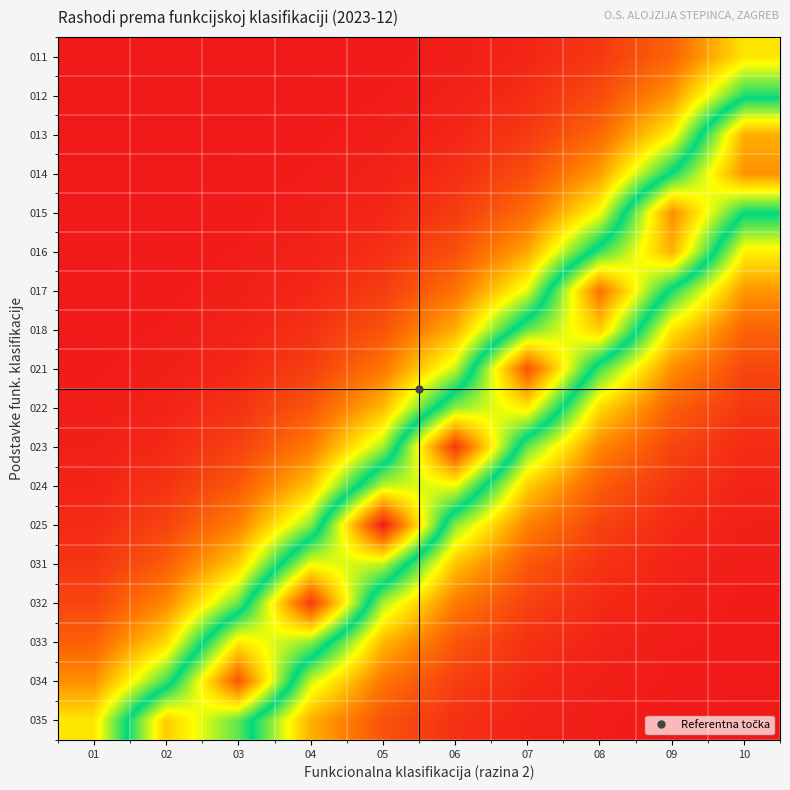

How many data points does each series have?

10